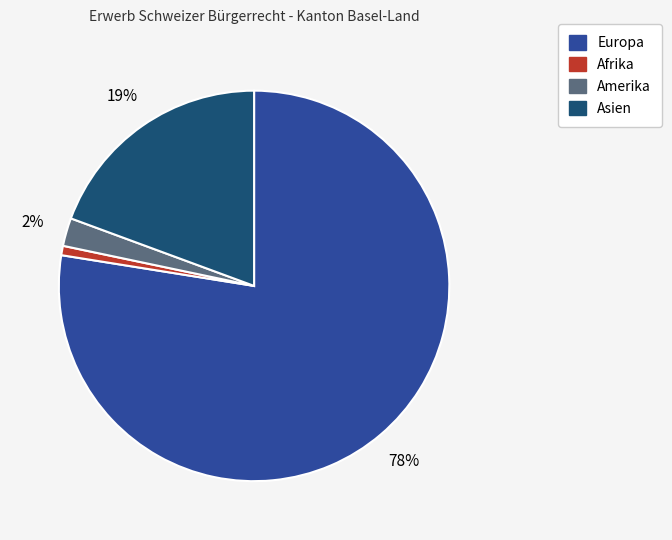

Count the number of slices in the pie.

4